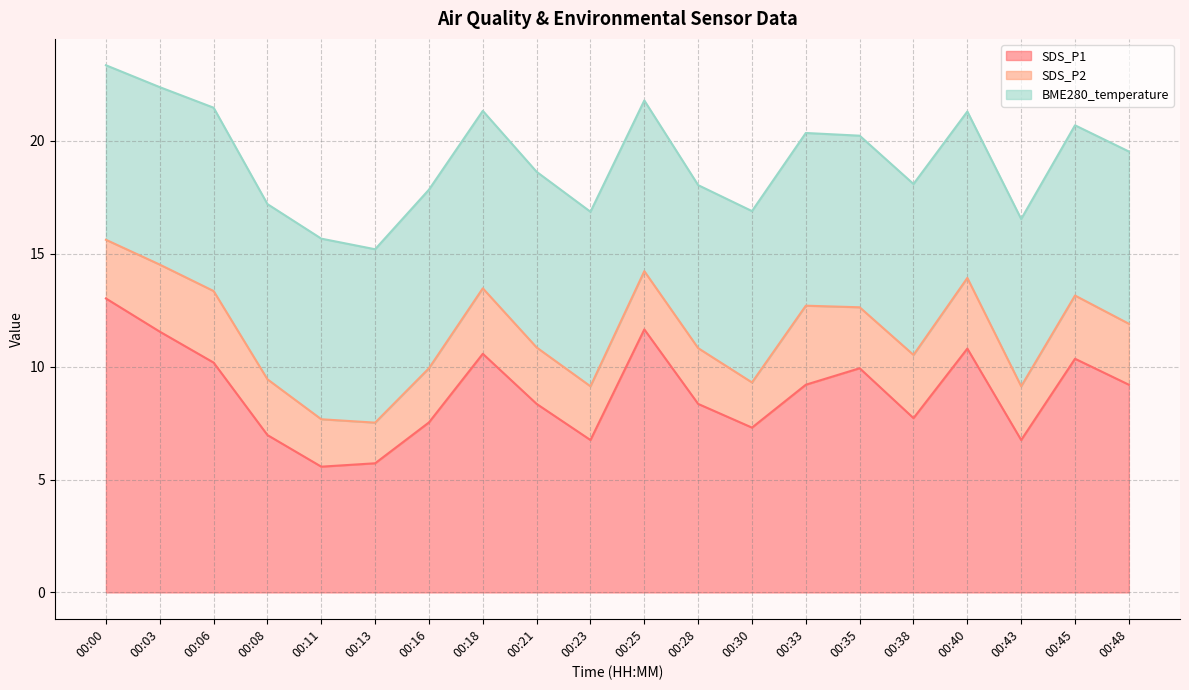

What is the sum of all SDS_P1 values?

177.5